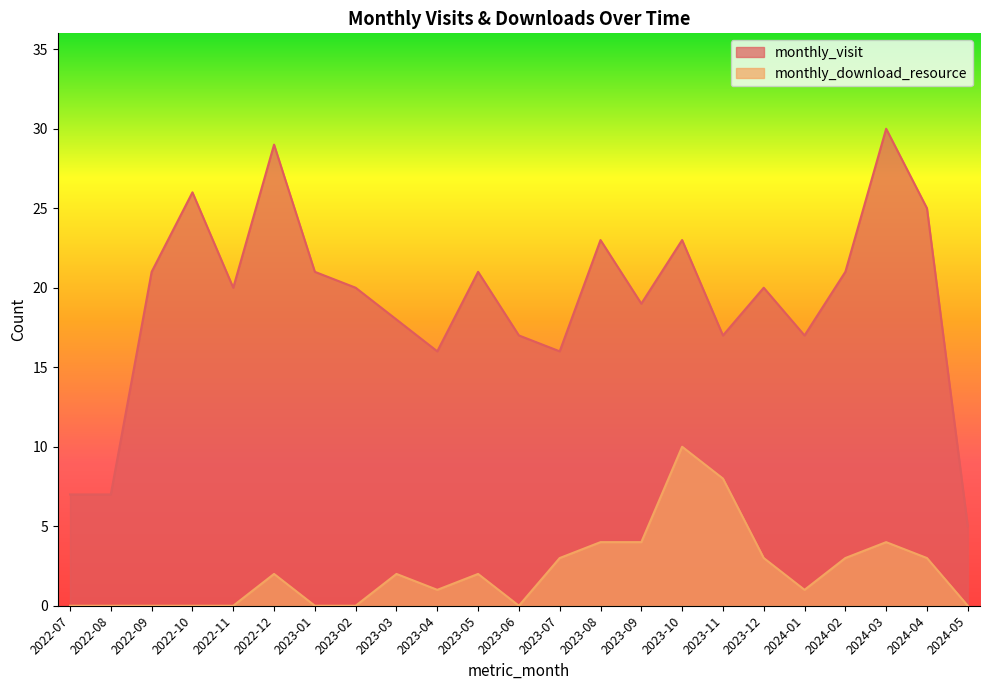

Does the chart display data point markers on the line(s)?

No